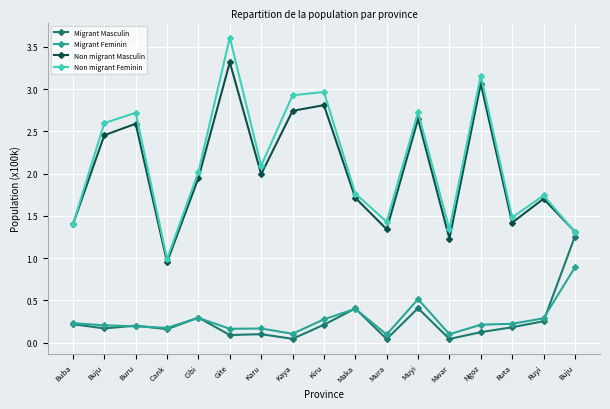

What are all the series names shown in the legend?

Migrant Masculin, Migrant Feminin, Non migrant Masculin, Non migrant Feminin